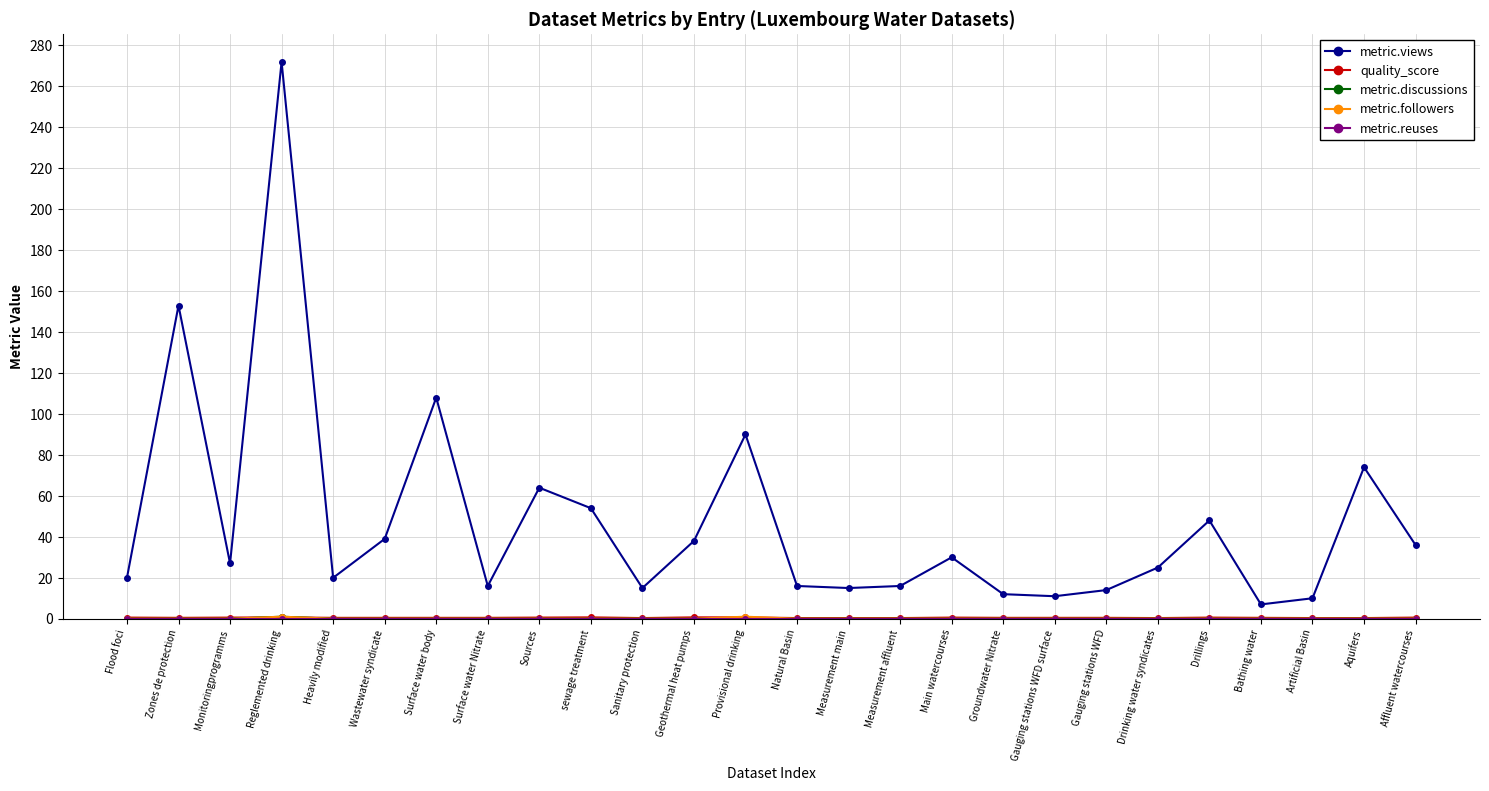

What is the maximum value shown in the chart?

272.0